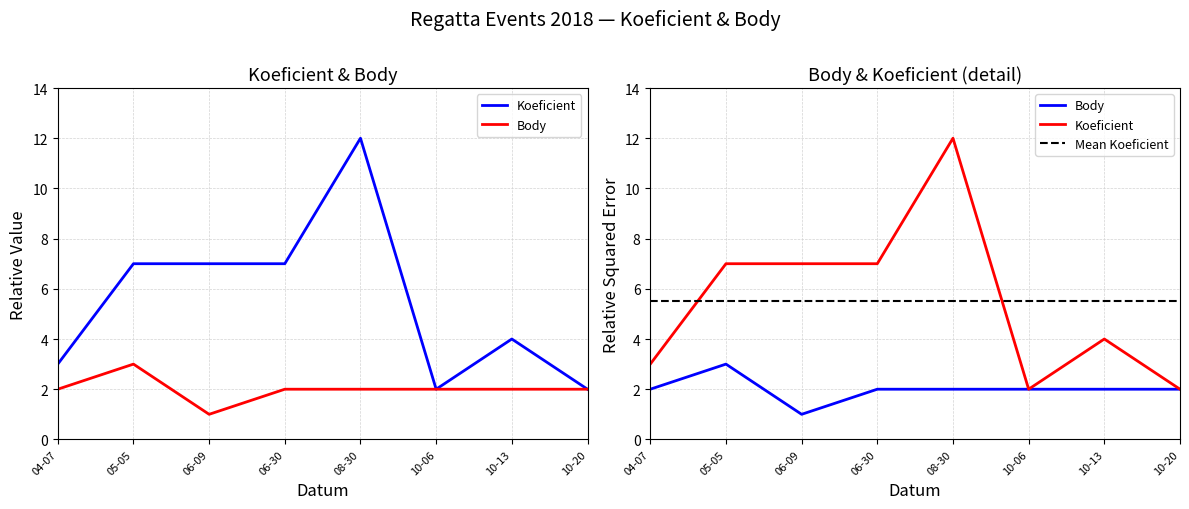

Does the chart display data point markers on the line(s)?

No